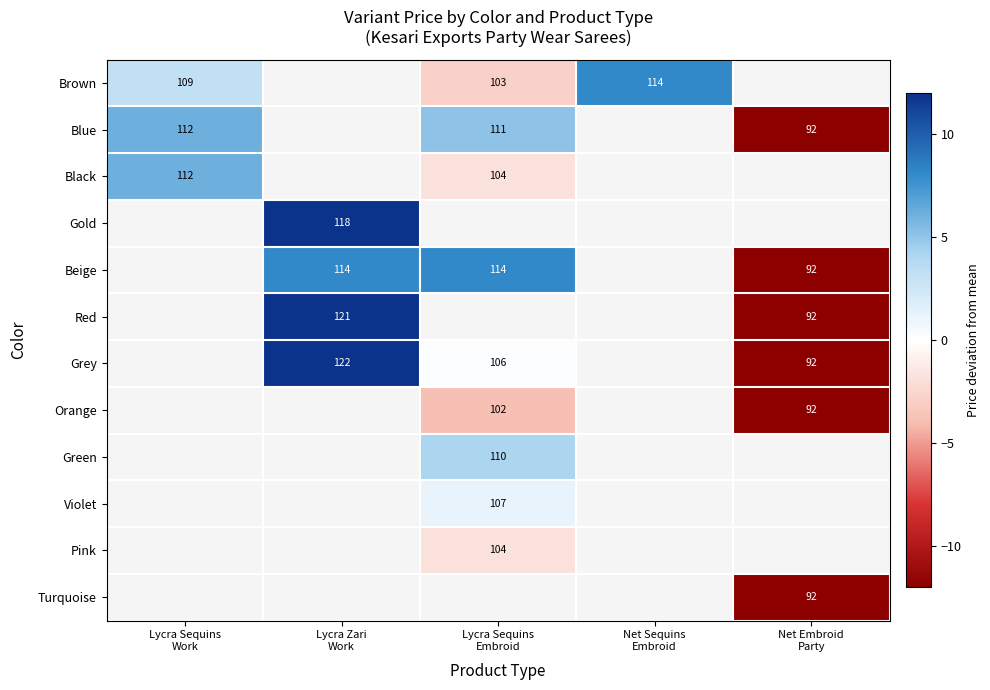

Where does the Blue series first go above 5?

Lycra Sequins Work